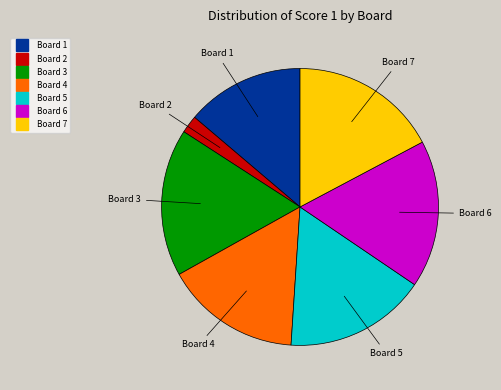

Is Board 5 the majority of the pie?

No